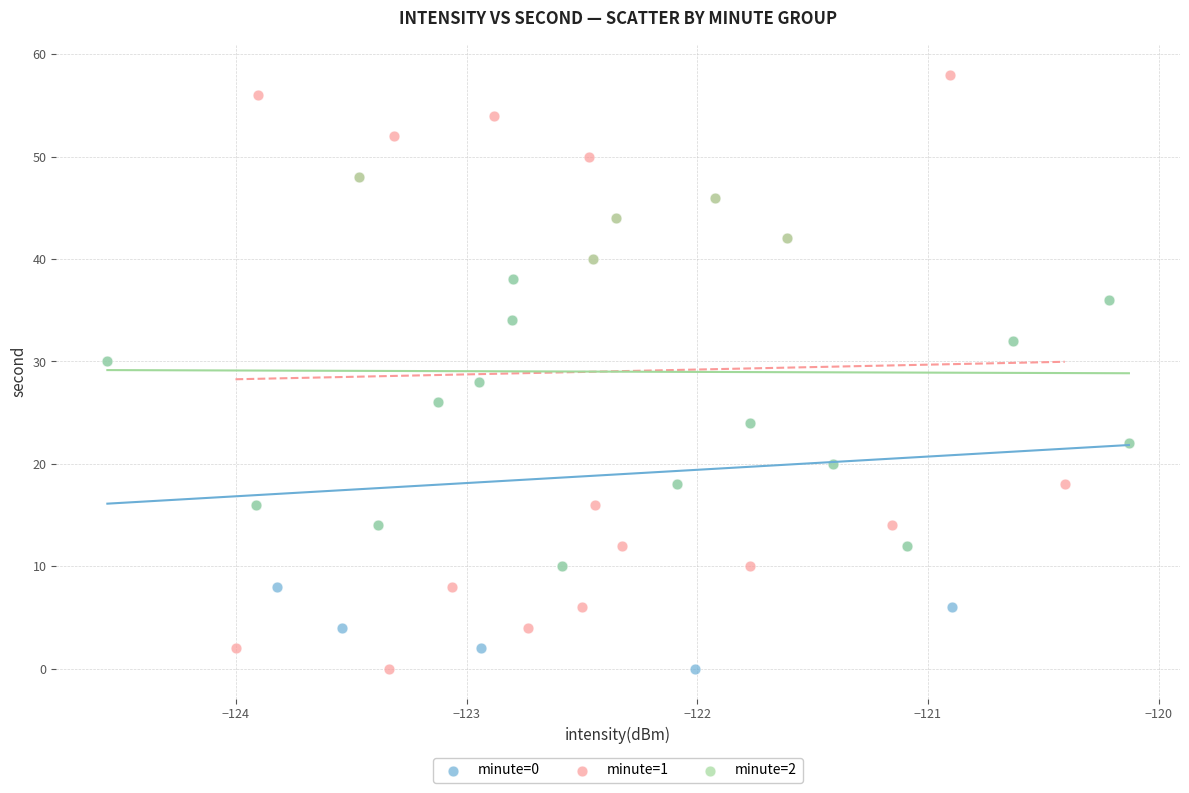

What are all the series names shown in the legend?

minute=0, minute=1, minute=2